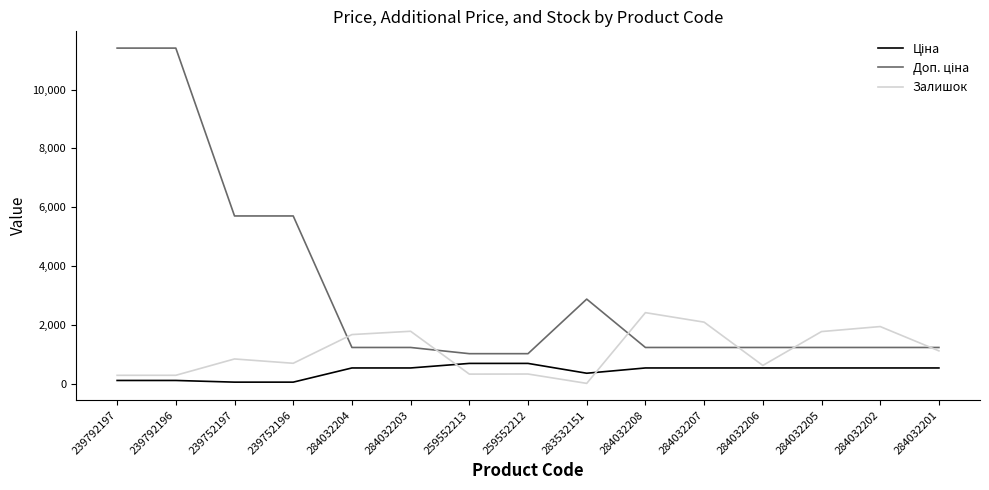

The Залишок series shows 624.0 at 284032206. True or false?

True